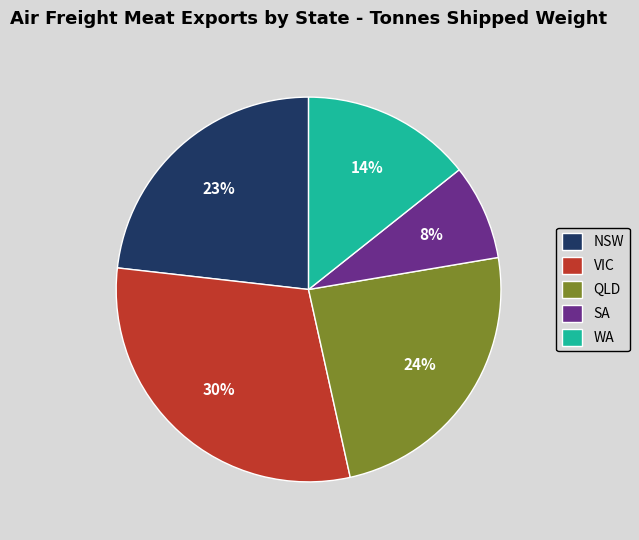

What is the ratio of the value at WA to the value at SA?

1.8